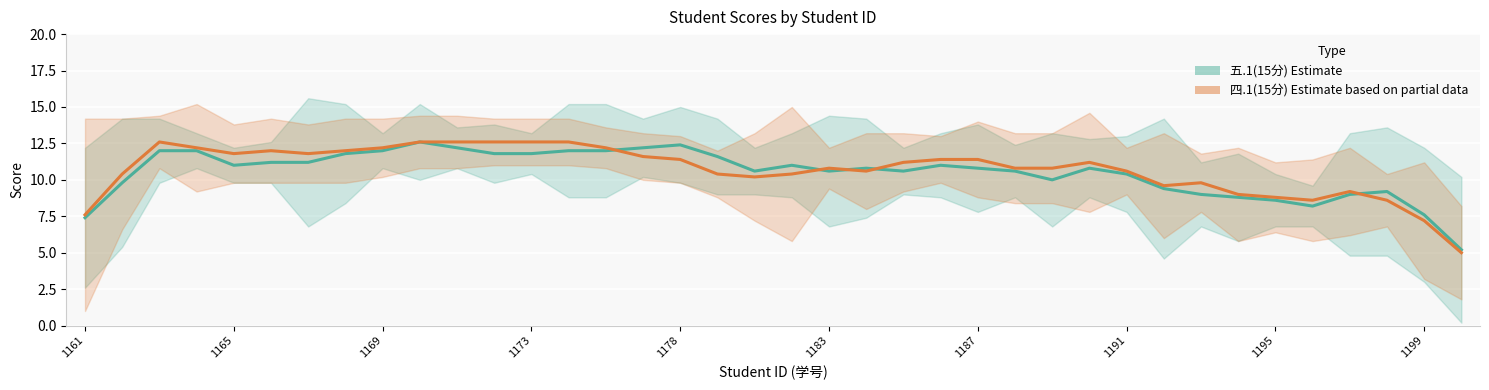

What is the value of the 五.1(15分) point at the 4th from the left?

12.0